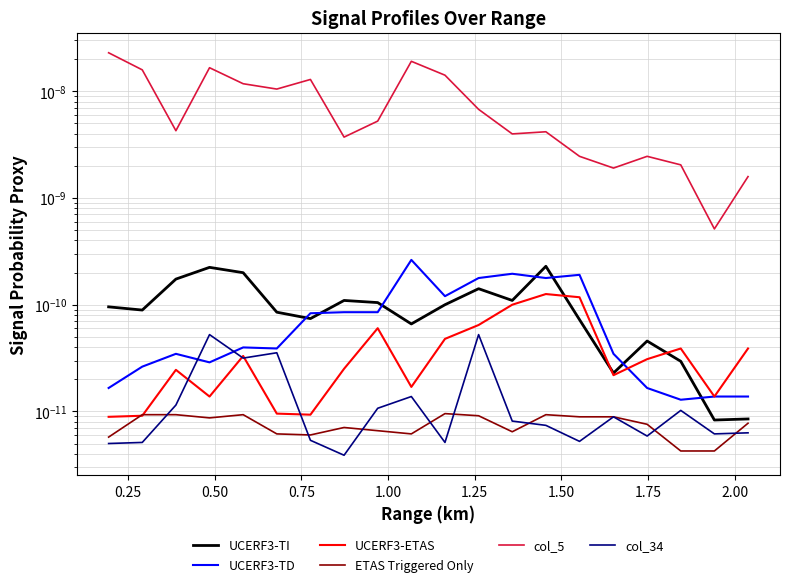

True or false: UCERF3-TI and col_34 intersect in this chart.

False